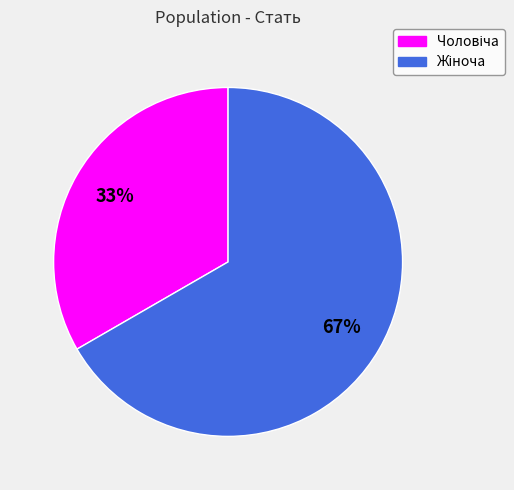

To the nearest percent, what is the average slice percentage?

50%